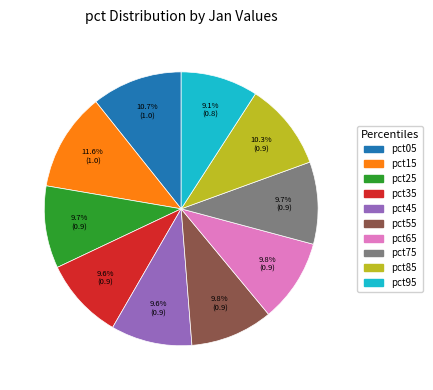

Count the number of slices in the pie.

10